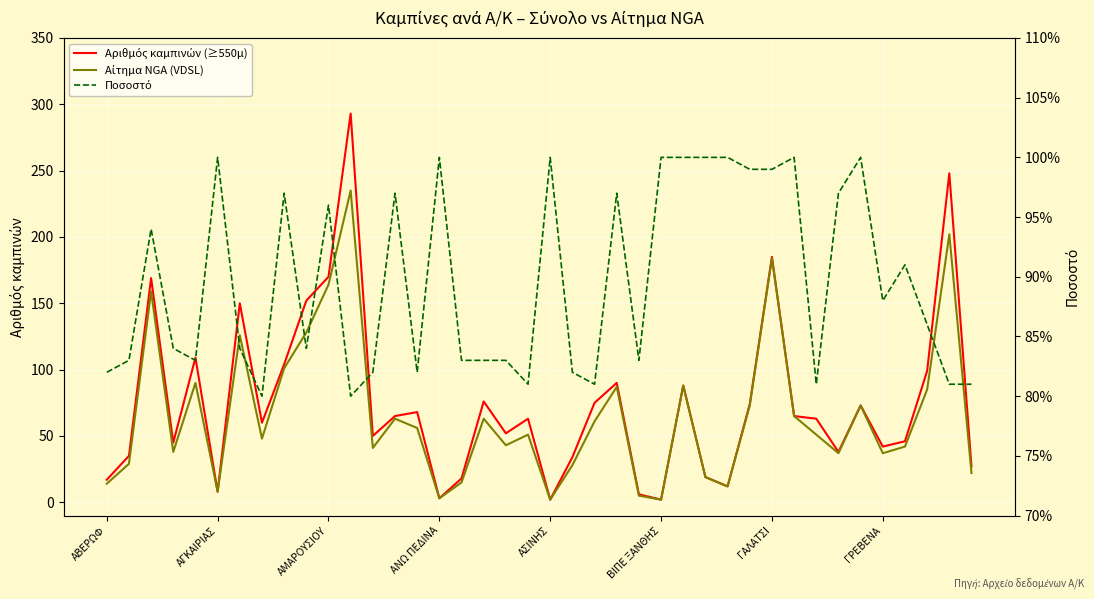

Is it true that Ποσοστό equals 1.5 at 36?

False